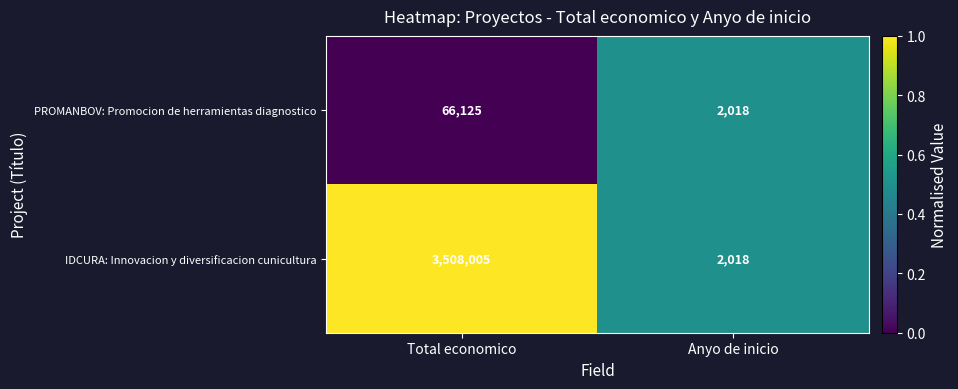

What is the total value across all series at Anyo de inicio?

4036